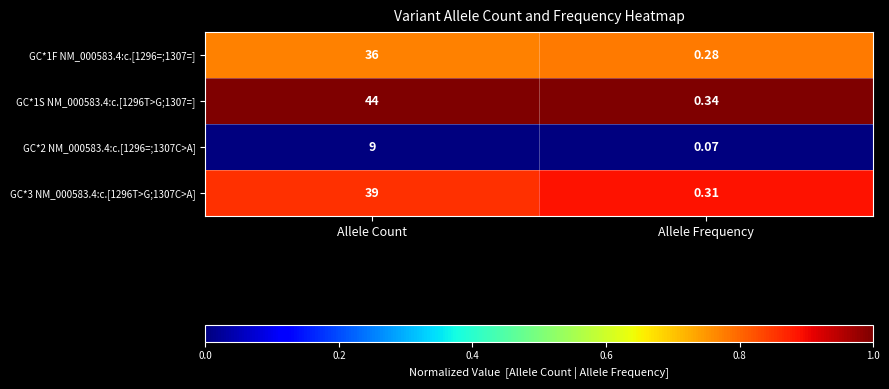

Which label corresponds to the smallest value in the chart?

Allele Frequency